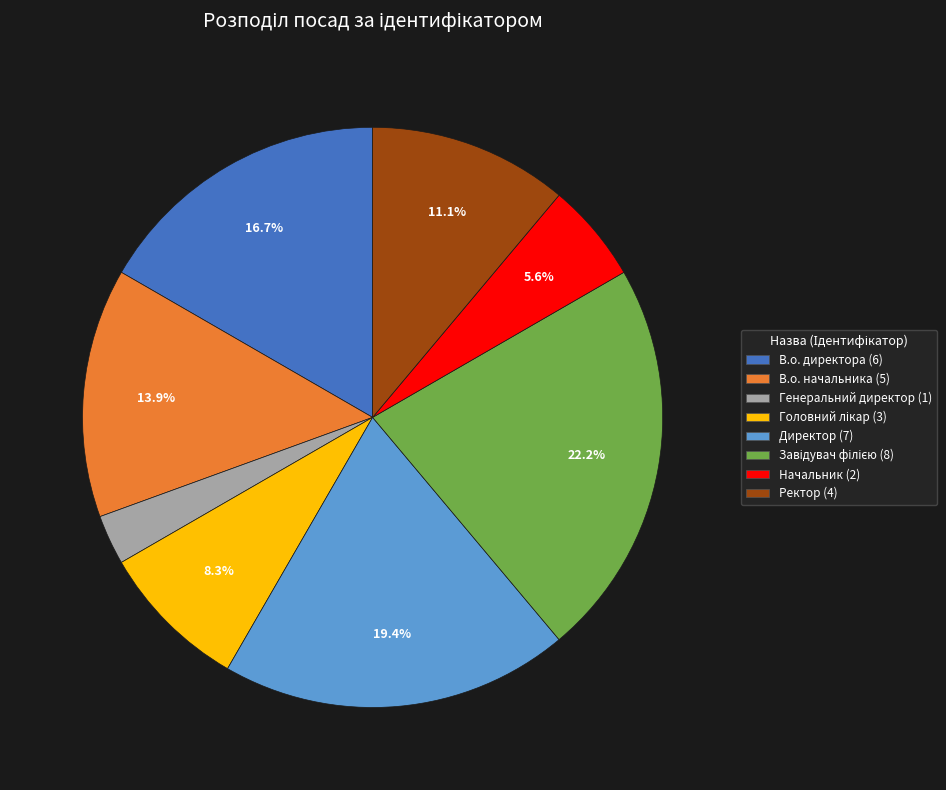

Between Директор and Ректор, which is larger?

Директор